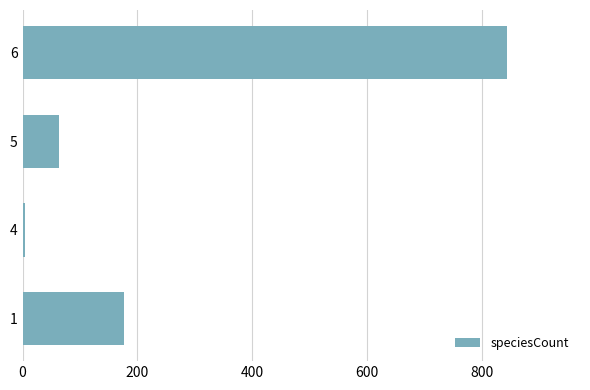

Approximately how many times larger is the value at 5 compared to 1?

0.4